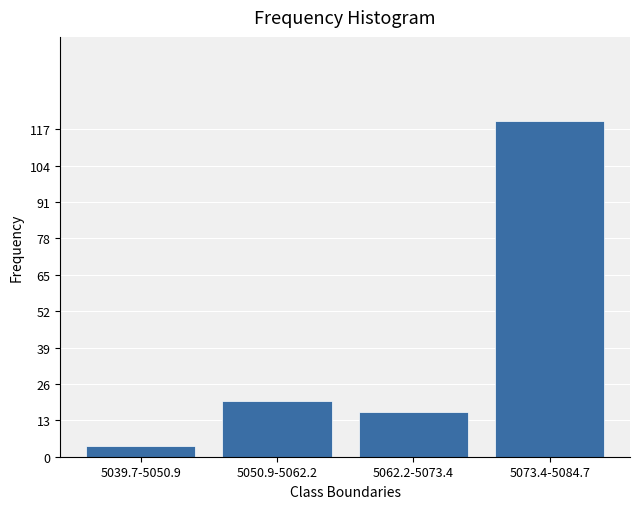

Reading left to right, list all the values displayed in this chart.

4	20	16	120